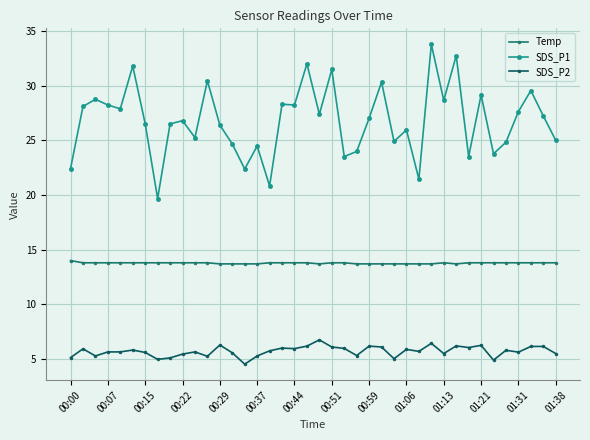

What is the smallest value displayed?

4.5